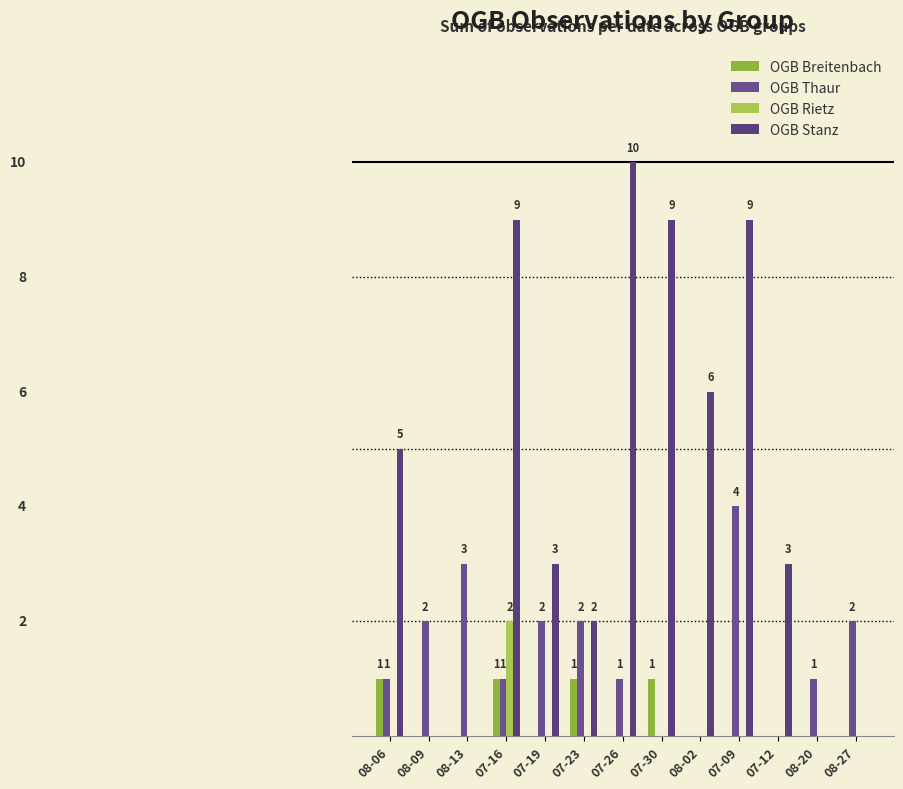

Which series has the largest range (max minus min)?

OGB Stanz